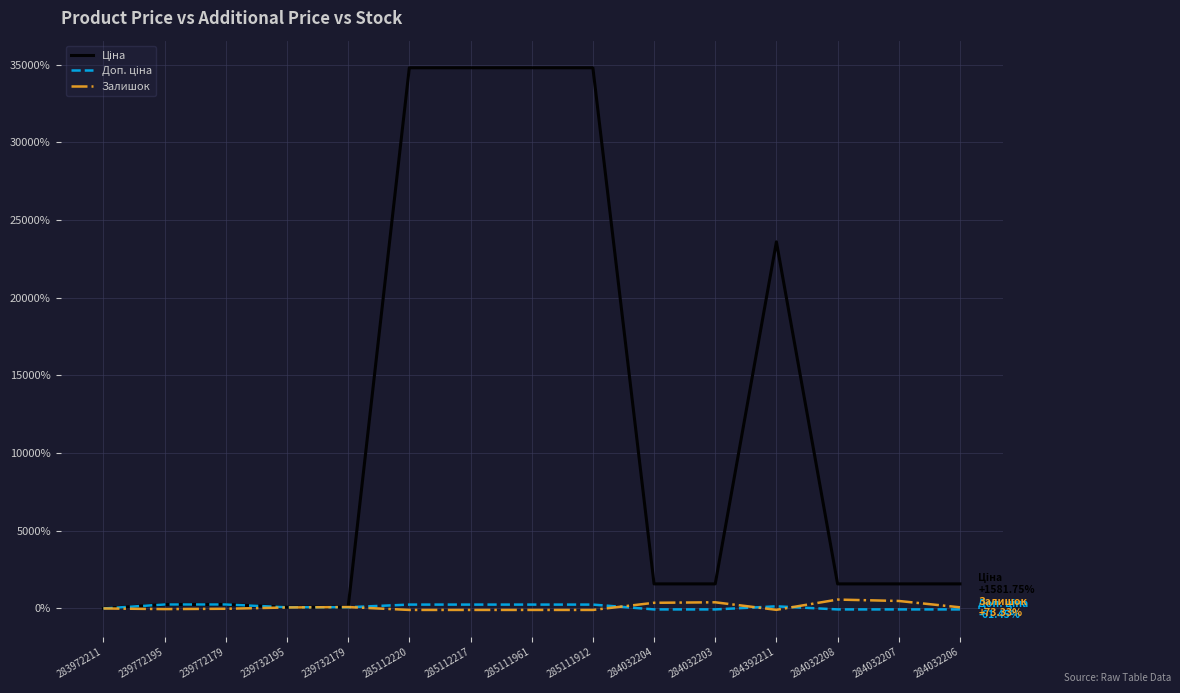

What is the total value across all series at 284032207?

2002.5